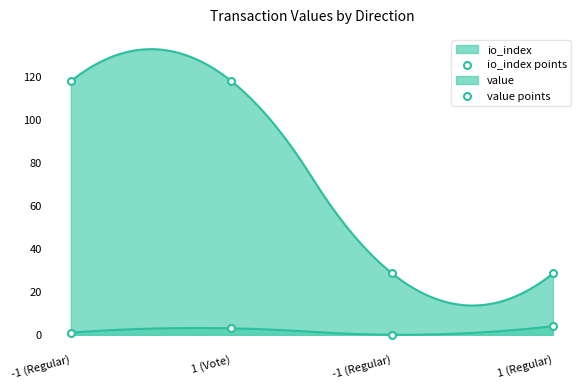

How many data points in io_index points are less than 3?

2